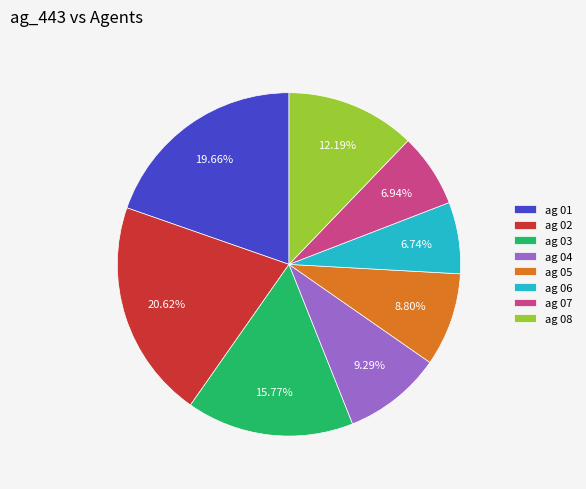

Count the number of slices in the pie.

8